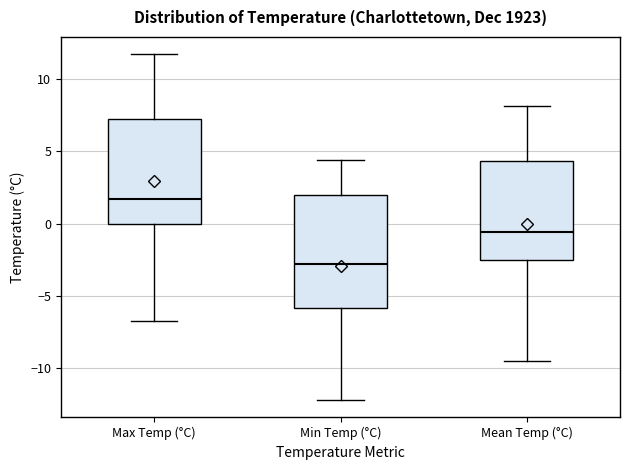

Reading left to right, transcribe this box plot: for each box, give where its median line is, the range the box spans, and where its two whiskers end, as read against the y-axis. The values are not printed on the chart, so give them approximately, as read against the axis.

Max Temp (°C): median 1.5, box 0.0 to 7.0, whiskers -6.5 to 11.5
Min Temp (°C): median -3.0, box -6.0 to 2.0, whiskers -12.0 to 4.5
Mean Temp (°C): median -0.5, box -2.5 to 4.5, whiskers -9.5 to 8.0